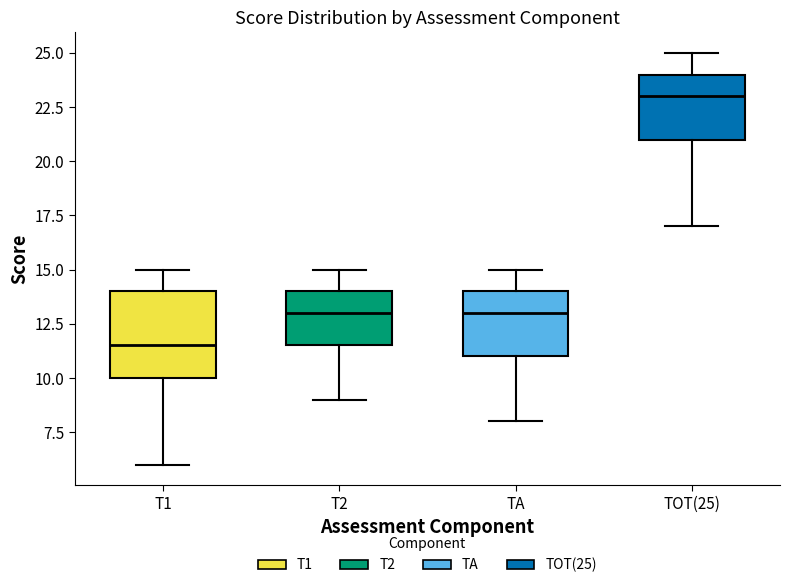

Where does the median line of the box for T1 sit on the y-axis? The values are not printed on the chart, so give them approximately, as read against the axis.

11.5